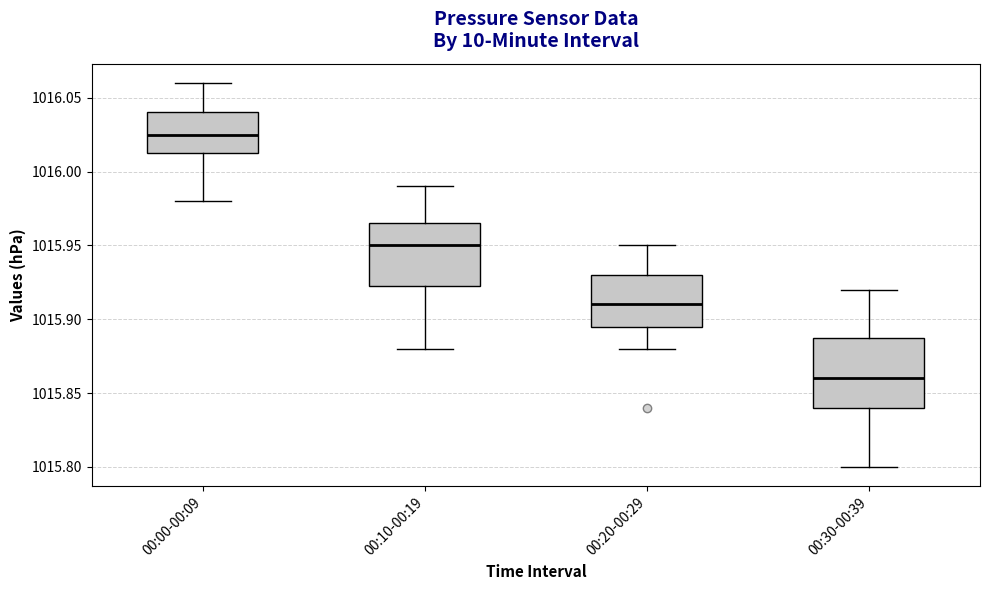

Where is the upper edge of the box for 00:10-00:19 on the y-axis? The values are not printed on the chart, so give them approximately, as read against the axis.

1015.965